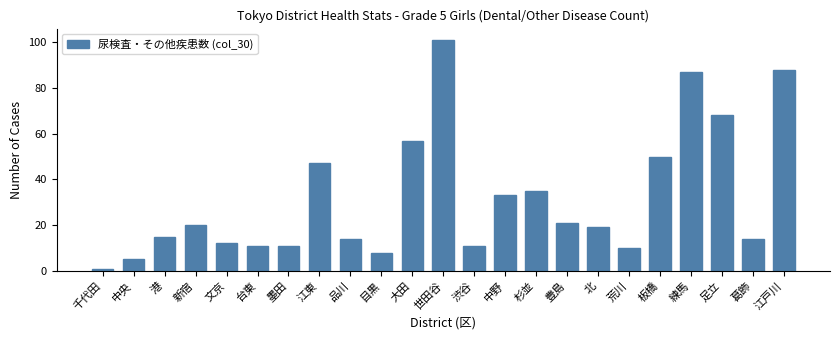

Reading left to right, what are all the values shown in this chart?

1	5	15	20	12	11	11	47	14	8	57	101	11	33	35	21	19	10	50	87	68	14	88